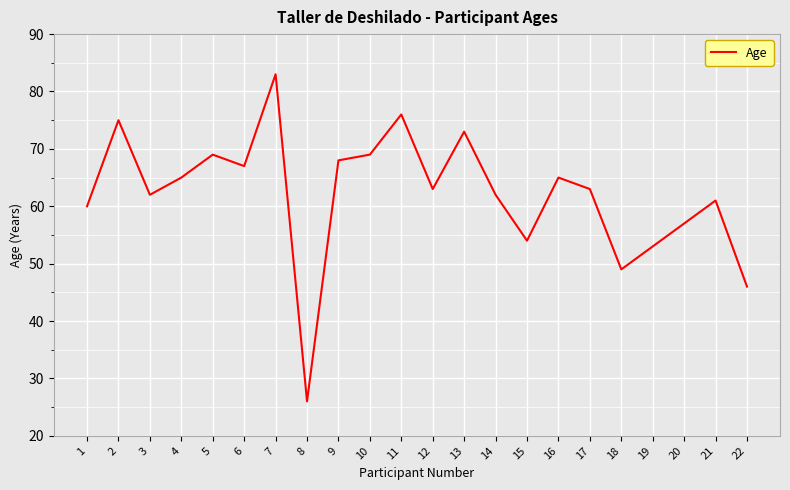

What is the change in value from 16 to 22?

-19